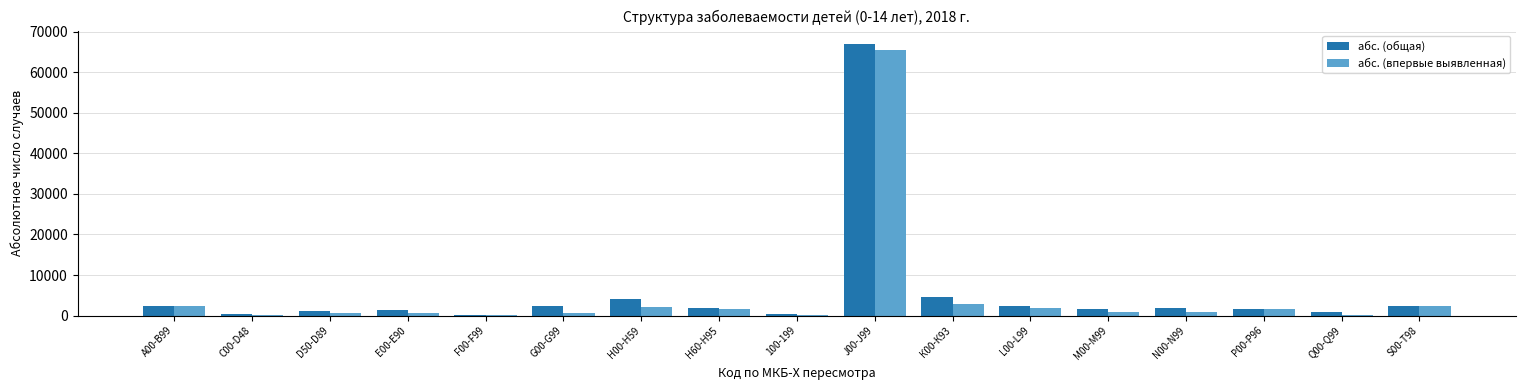

Which label corresponds to the largest value in the chart?

J00-J99